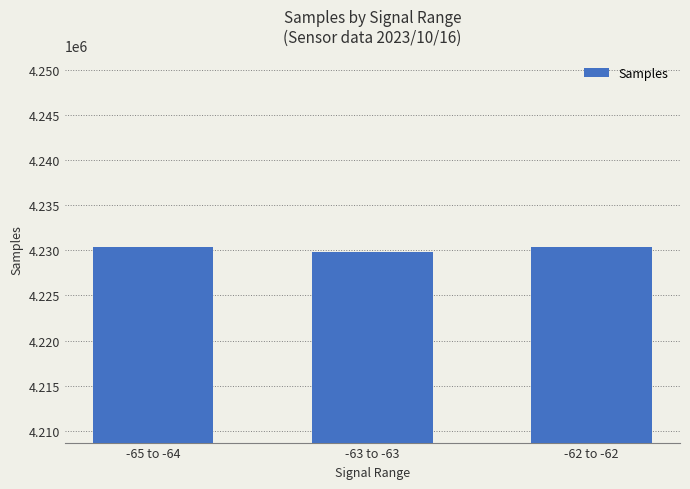

Where is the data nearest to the value 4230137?

-62 to -62